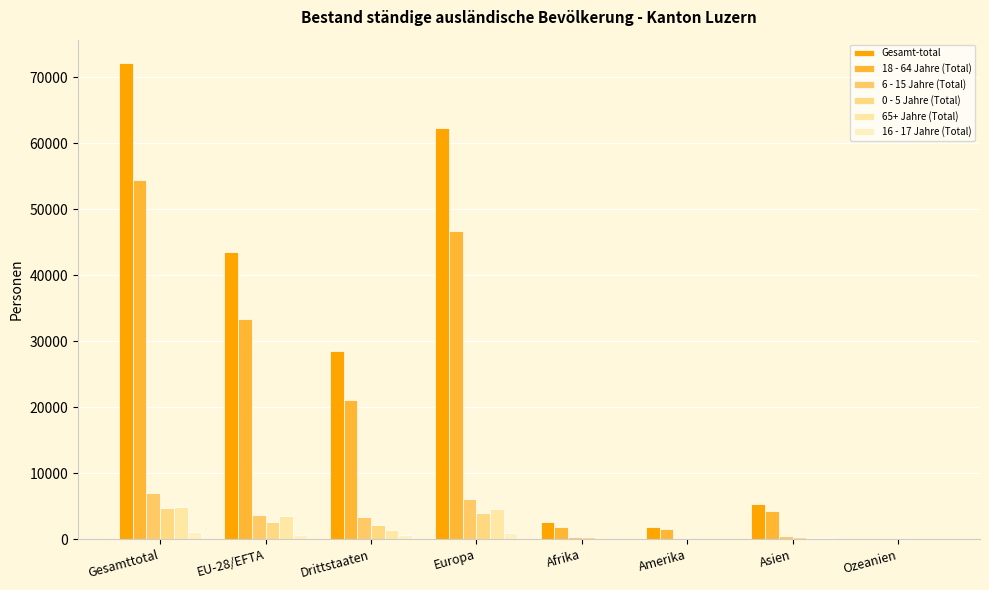

Which has a higher value, Europa or Gesamttotal?

Gesamttotal